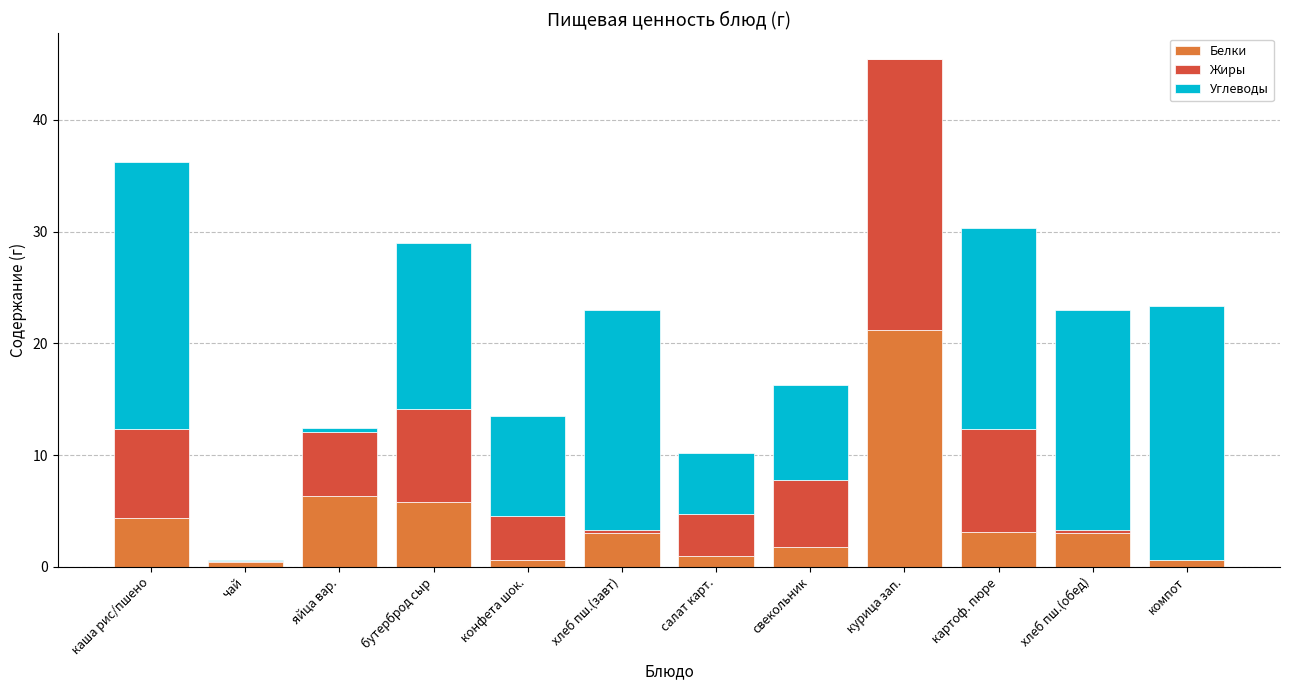

What are all the series names shown in the legend?

Белки, Жиры, Углеводы